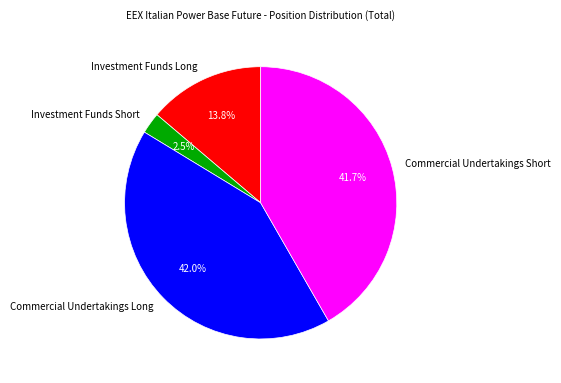

What is the smallest slice in the pie chart?

Investment Funds Short